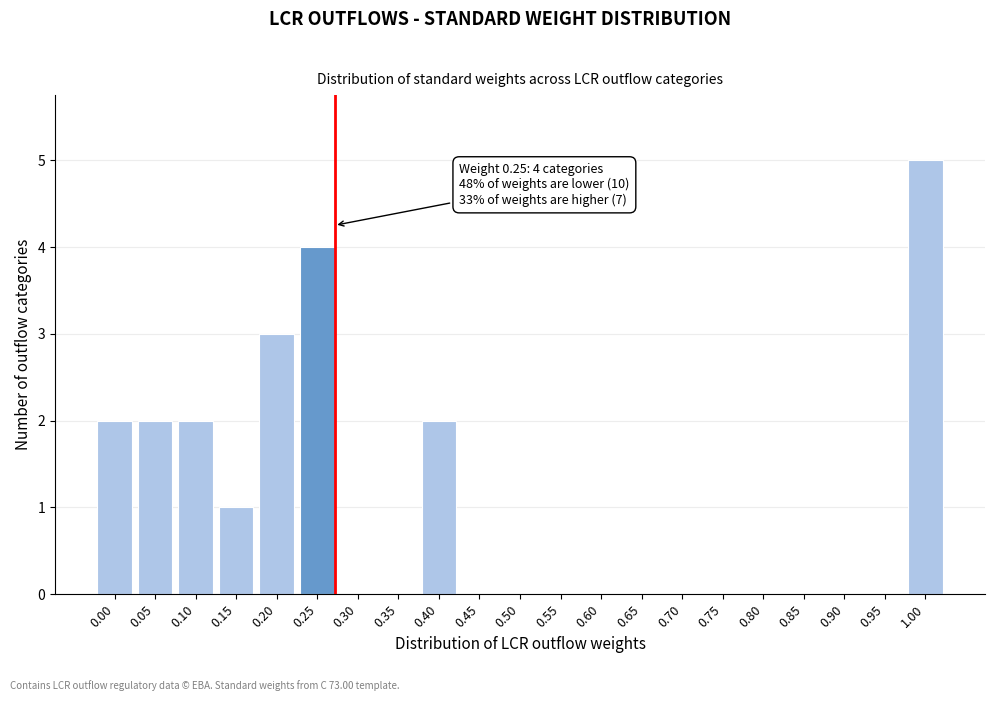

Reading right to left, extract all data points from this chart.

1.00=5	0.95=0	0.90=0	0.85=0	0.80=0	0.75=0	0.70=0	0.65=0	0.60=0	0.55=0	0.50=0	0.45=0	0.40=2	0.35=0	0.30=0	0.25=4	0.20=3	0.15=1	0.10=2	0.05=2	0.00=2